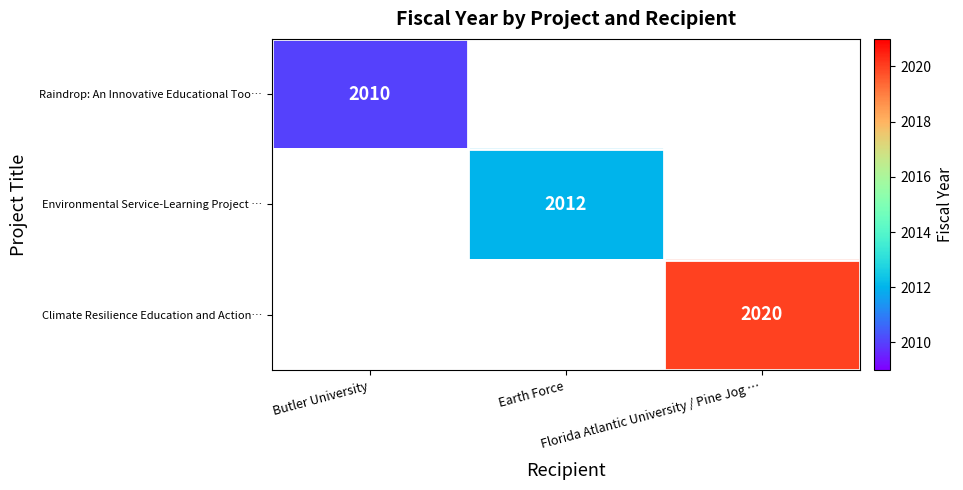

How many values in Raindrop: An Innovative Educational Too… are above zero?

1